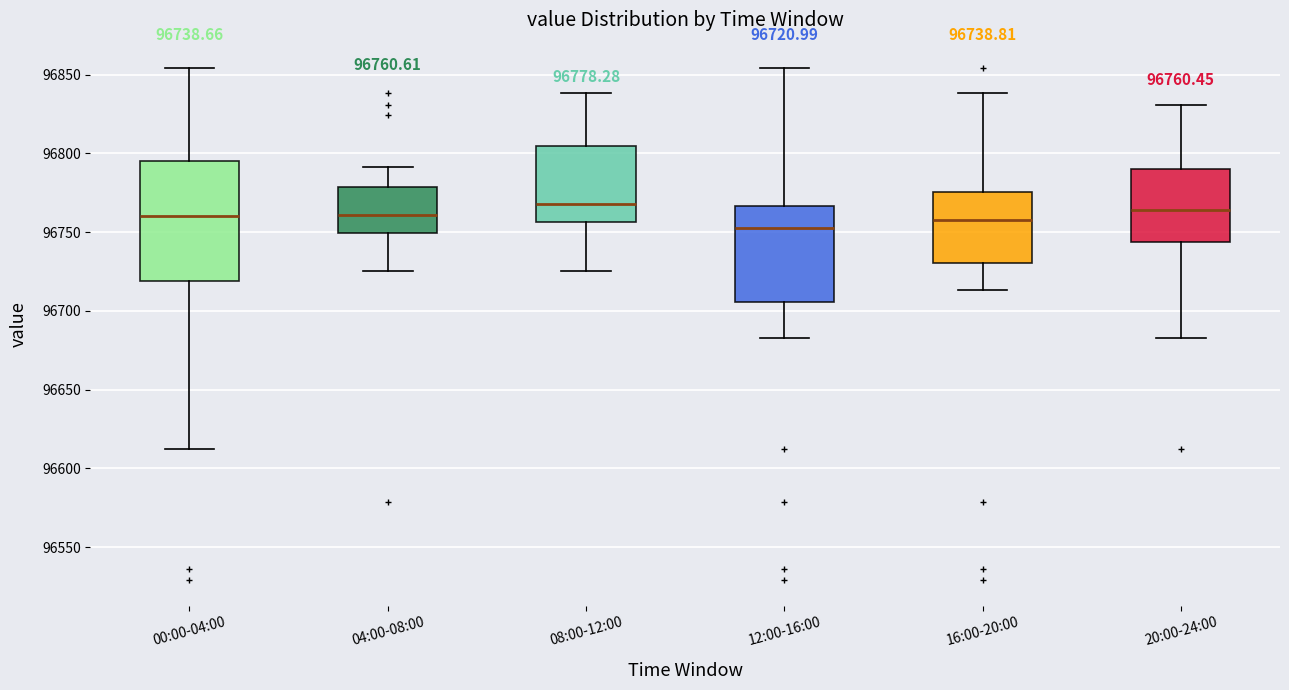

Which box is the tallest, from its lower edge to its upper edge?

00:00-04:00